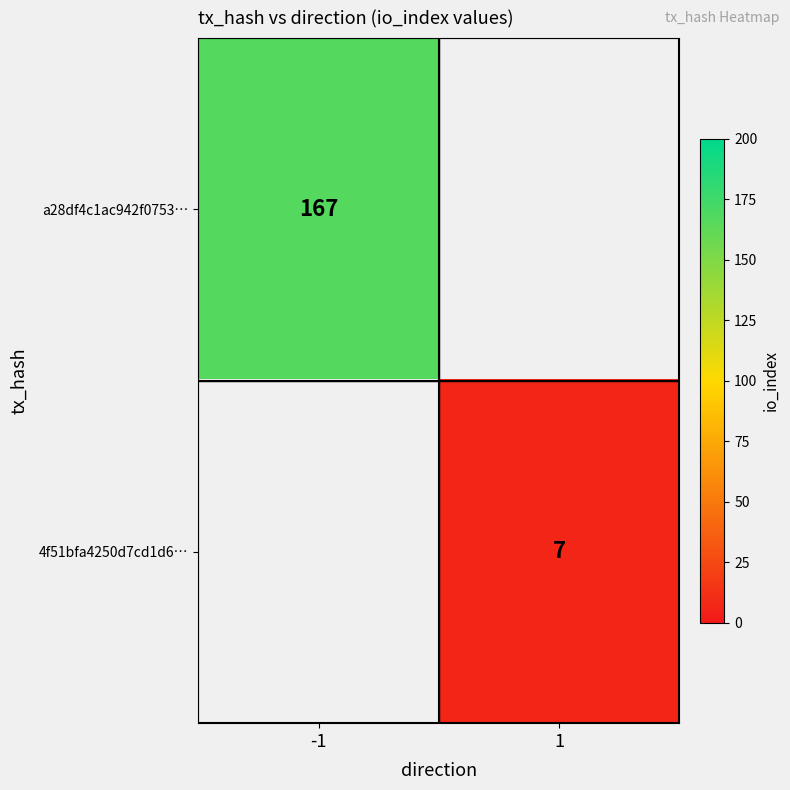

The 4f51bfa4250d7cd1d6… series shows 11 at 1. True or false?

False